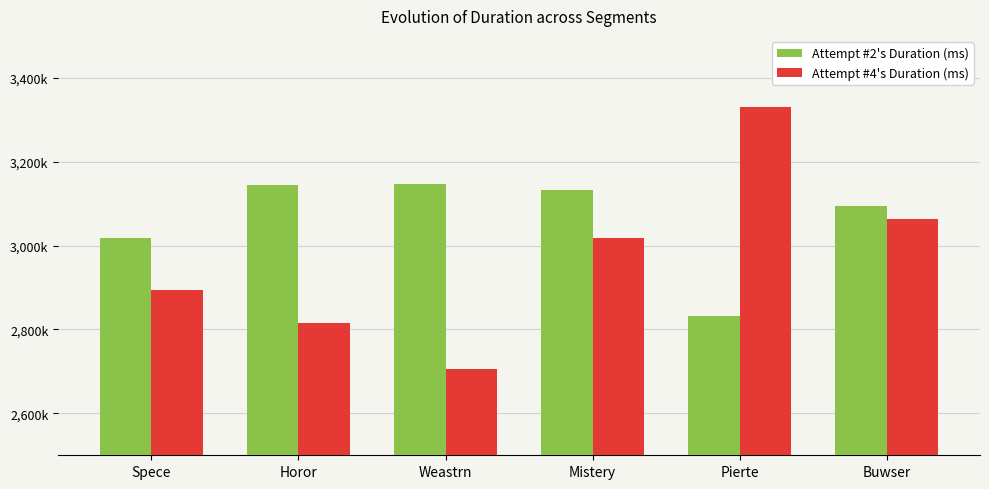

At which label does Attempt #4's Duration (ms) reach its minimum?

Weastrn